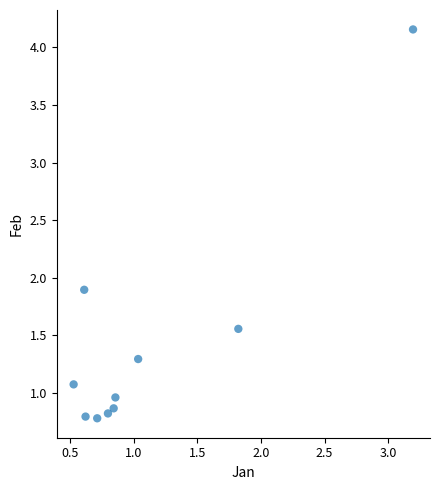

What Y value in the scatter plot is closest to 2?

1.9